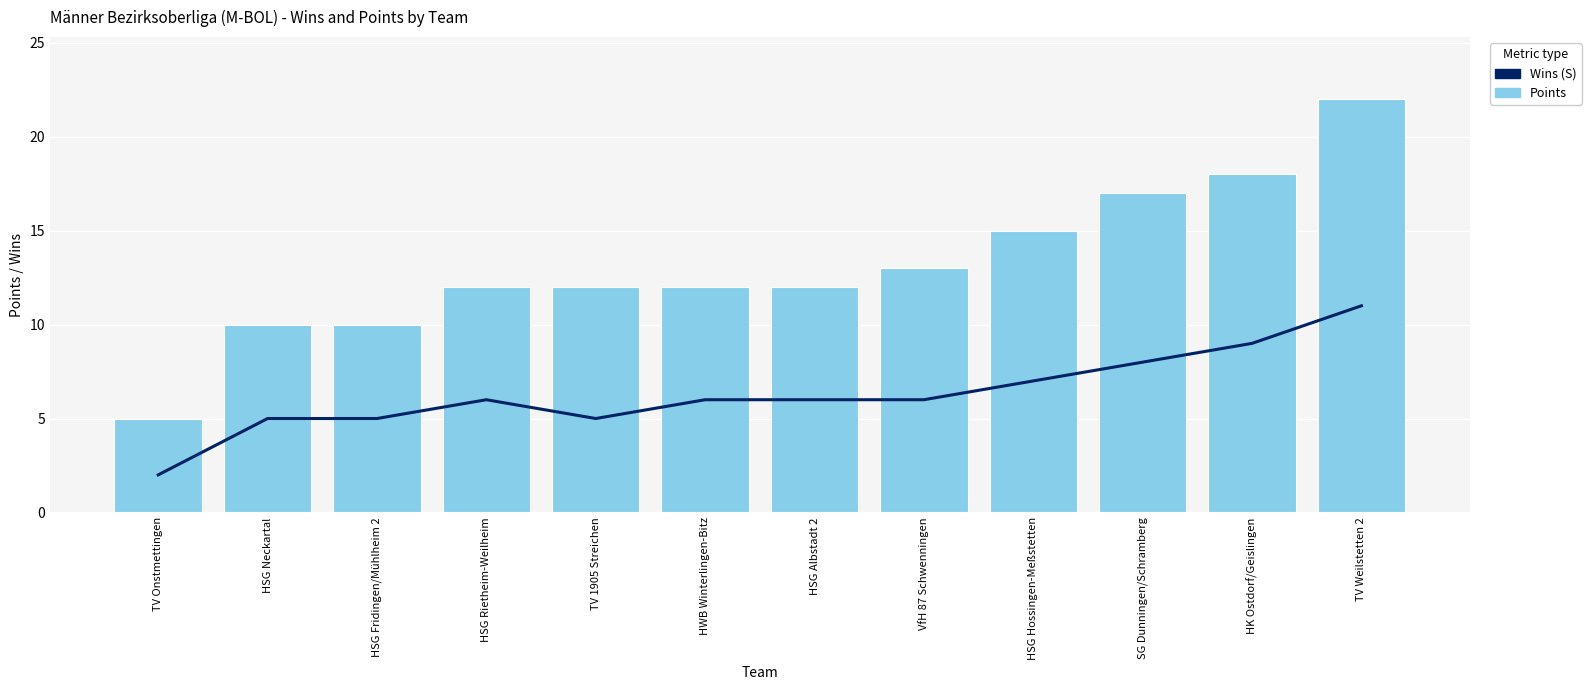

True or false: Wins (S) has a value of 13 at SG Dunningen/Schramberg.

False